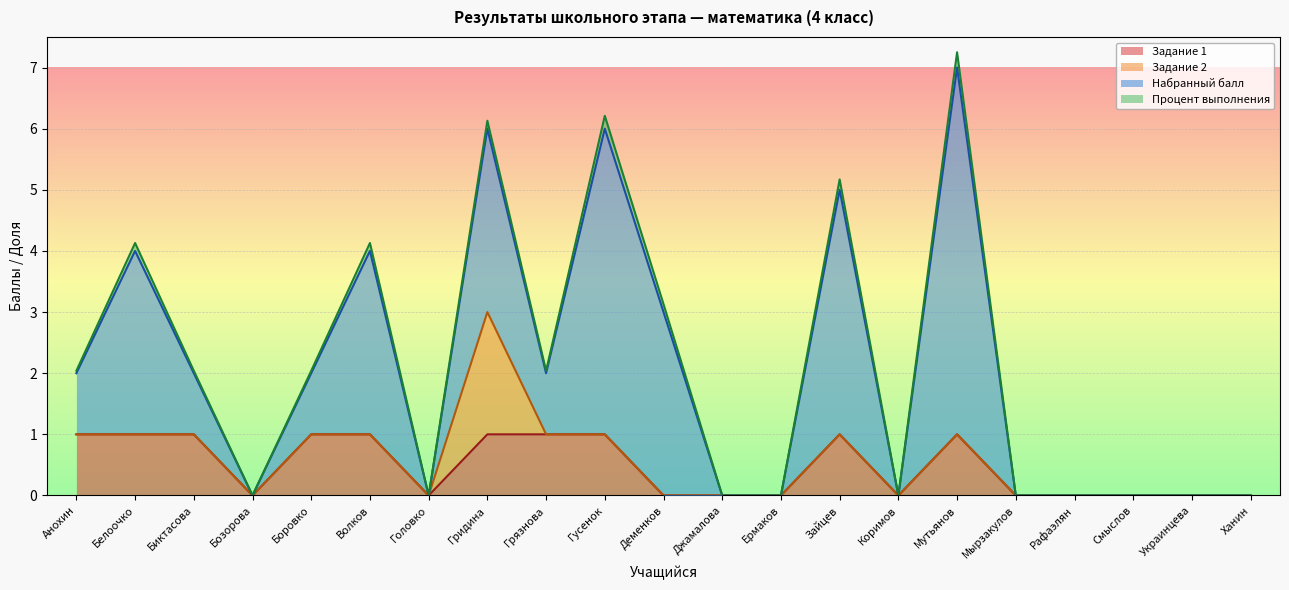

Reading right to left, transcribe all the data shown in this chart.

Задание 1: Ханин=0.0	Украинцева=0.0	Смыслов=0.0	Рафаэлян=0.0	Мырзакулов=0.0	Мутьянов=1.0	Коримов=0.0	Зайцев=1.0	Ермаков=0.0	Джамалова=0.0	Деменков=0.0	Гусенок=1.0	Грязнова=1.0	Гридина=1.0	Головко=0.0	Волков=1.0	Боровко=1.0	Бозорова=0.0	Биктасова=1.0	Белоочко=1.0	Анохин=1.0
Задание 2: Ханин=0.0	Украинцева=0.0	Смыслов=0.0	Рафаэлян=0.0	Мырзакулов=0.0	Мутьянов=0.0	Коримов=0.0	Зайцев=0.0	Ермаков=0.0	Джамалова=0.0	Деменков=0.0	Гусенок=0.0	Грязнова=0.0	Гридина=2.0	Головко=0.0	Волков=0.0	Боровко=0.0	Бозорова=0.0	Биктасова=0.0	Белоочко=0.0	Анохин=0.0
Набранный балл: Ханин=0.0	Украинцева=0.0	Смыслов=0.0	Рафаэлян=0.0	Мырзакулов=0.0	Мутьянов=6.0	Коримов=0.0	Зайцев=4.0	Ермаков=0.0	Джамалова=0.0	Деменков=3.0	Гусенок=5.0	Грязнова=1.0	Гридина=3.0	Головко=0.0	Волков=3.0	Боровко=1.0	Бозорова=0.0	Биктасова=1.0	Белоочко=3.0	Анохин=1.0
Процент выполнения: Ханин=0.0	Украинцева=0.0	Смыслов=0.0	Рафаэлян=0.0	Мырзакулов=0.0	Мутьянов=0.2	Коримов=0.0	Зайцев=0.2	Ермаков=0.0	Джамалова=0.0	Деменков=0.1	Гусенок=0.2	Грязнова=0.0	Гридина=0.1	Головко=0.0	Волков=0.1	Боровко=0.0	Бозорова=0.0	Биктасова=0.0	Белоочко=0.1	Анохин=0.0